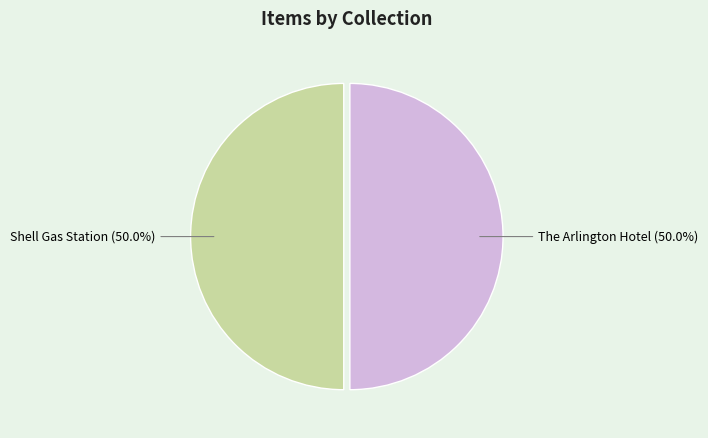

Count the number of slices in the pie.

2